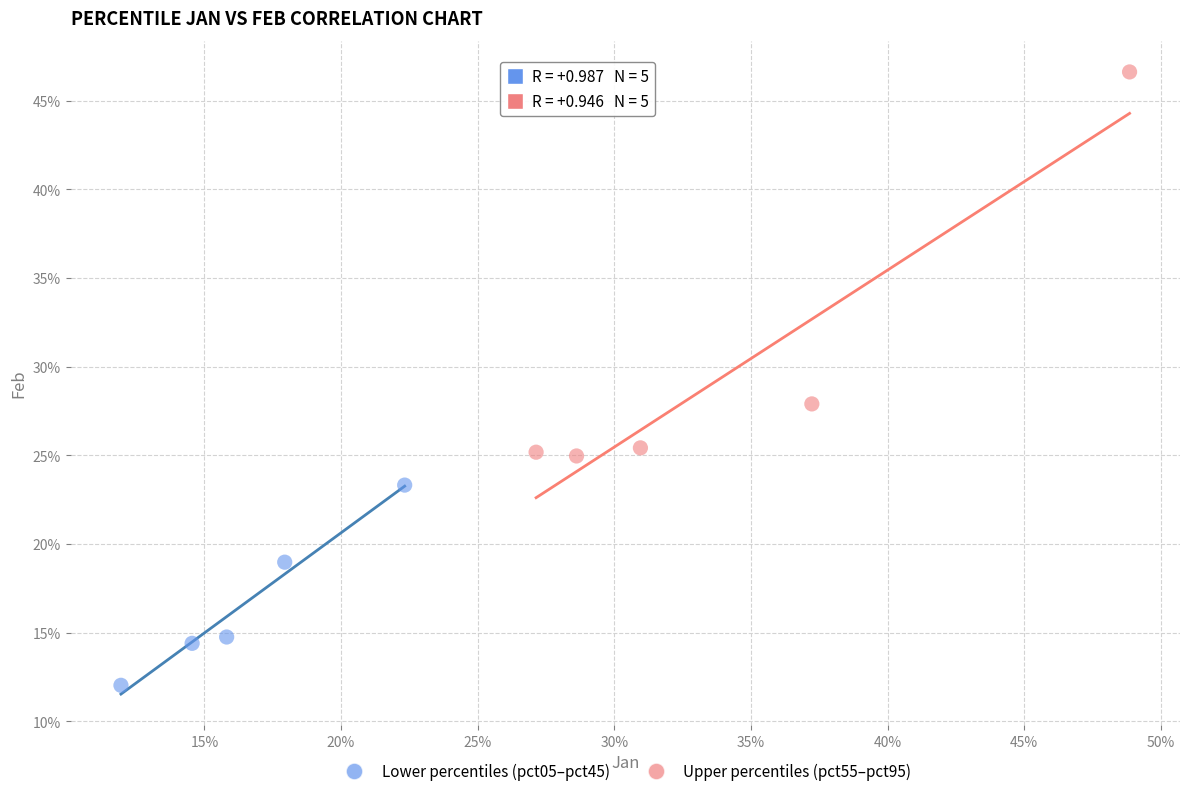

Which series contains the lowest Y value?

Lower percentiles (pct05–pct45)